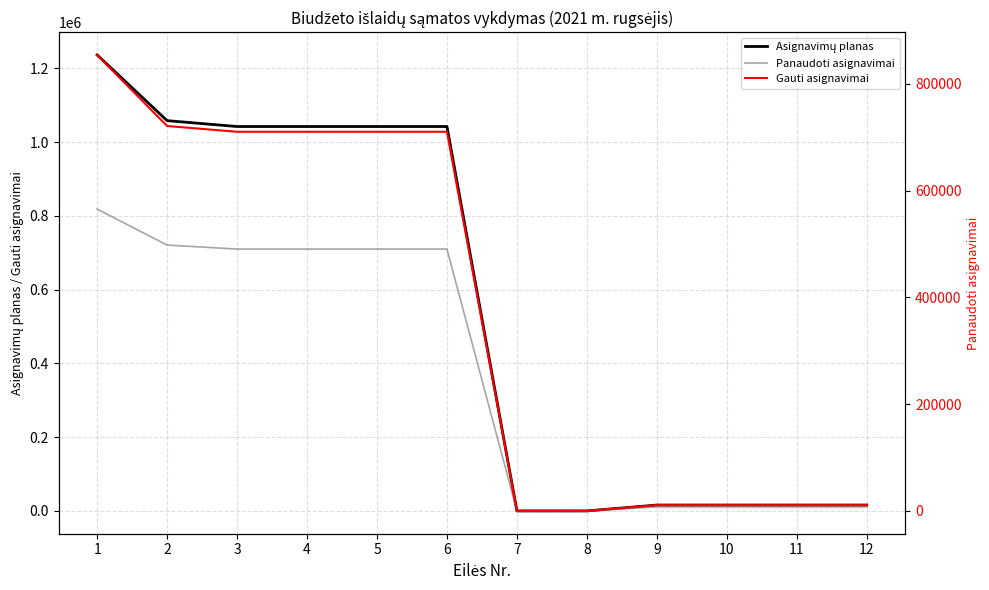

True or false: Asignavimų planas and Panaudoti asignavimai cross at least once.

False